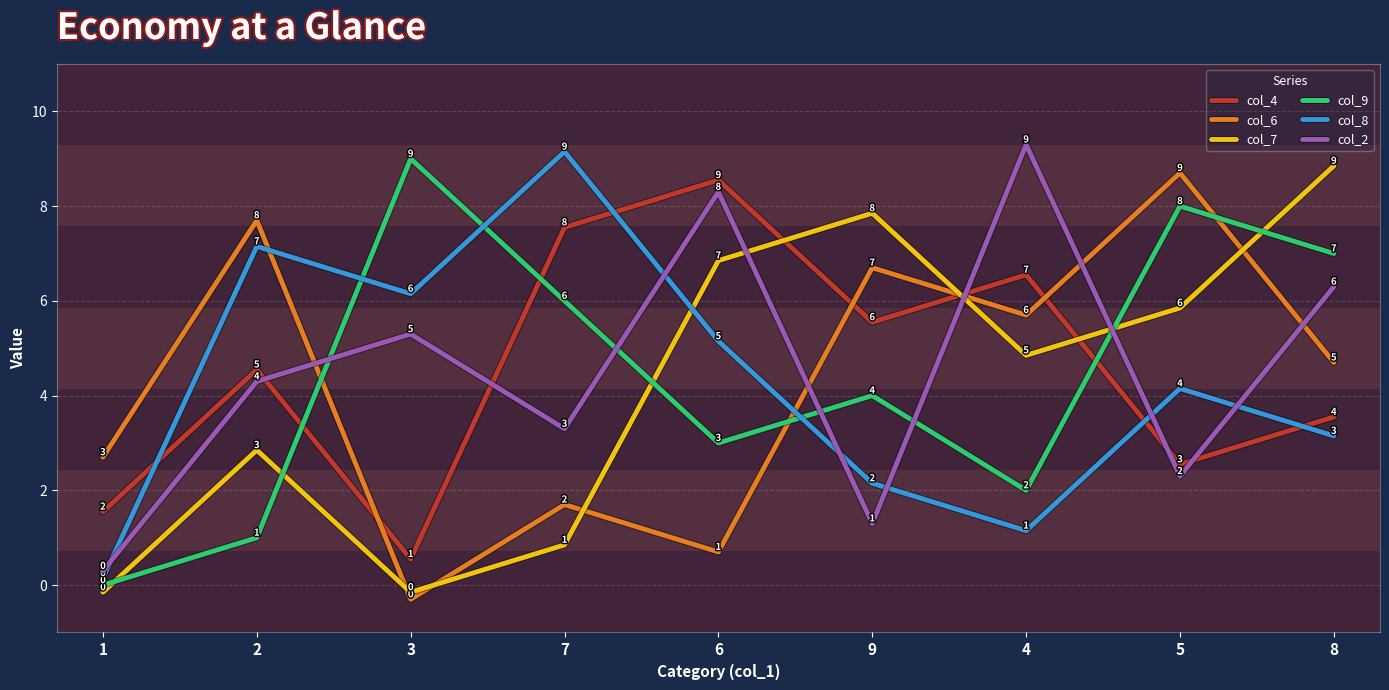

What position from the left is 6?

5